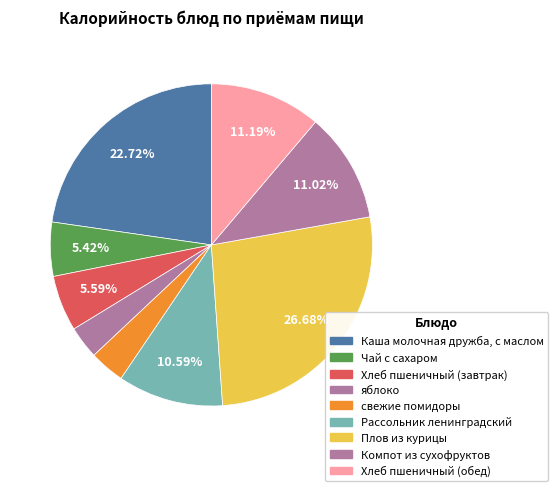

To the nearest percent, what is the difference between the largest and smallest slice percentages?

23%